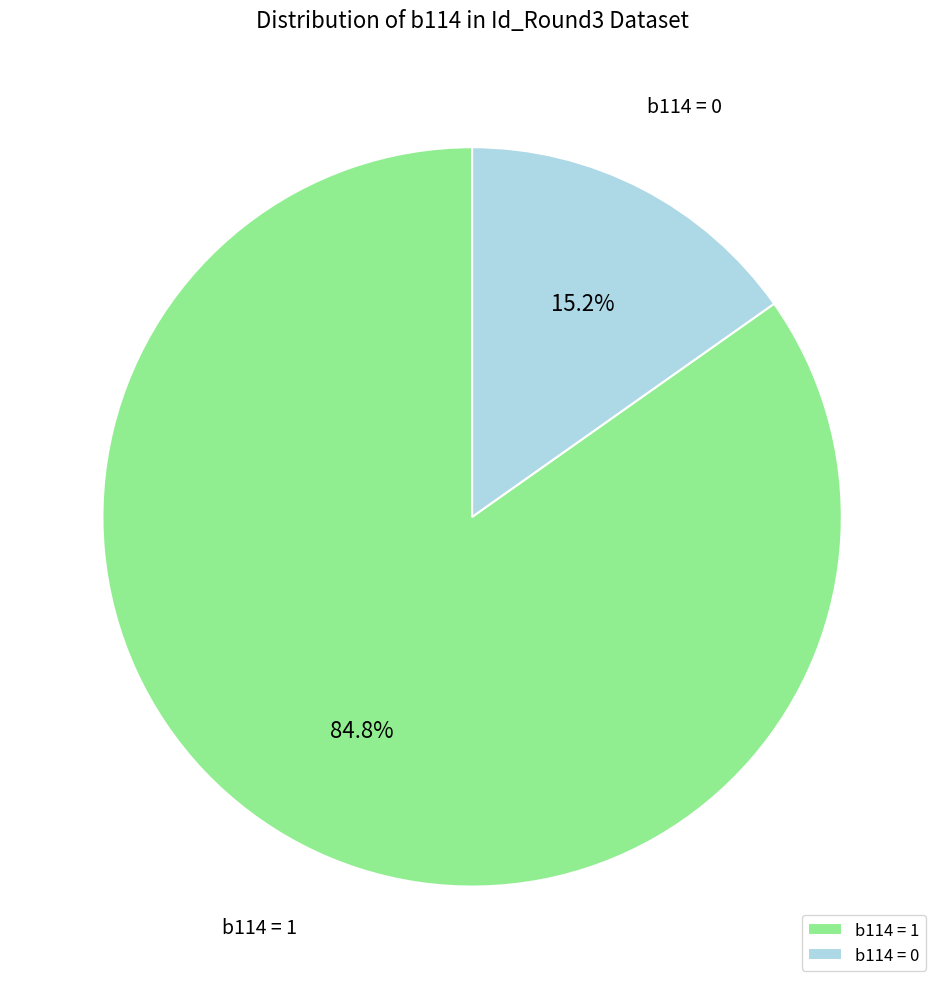

What is the total percentage of b114 = 0 and b114 = 1?

100.0%